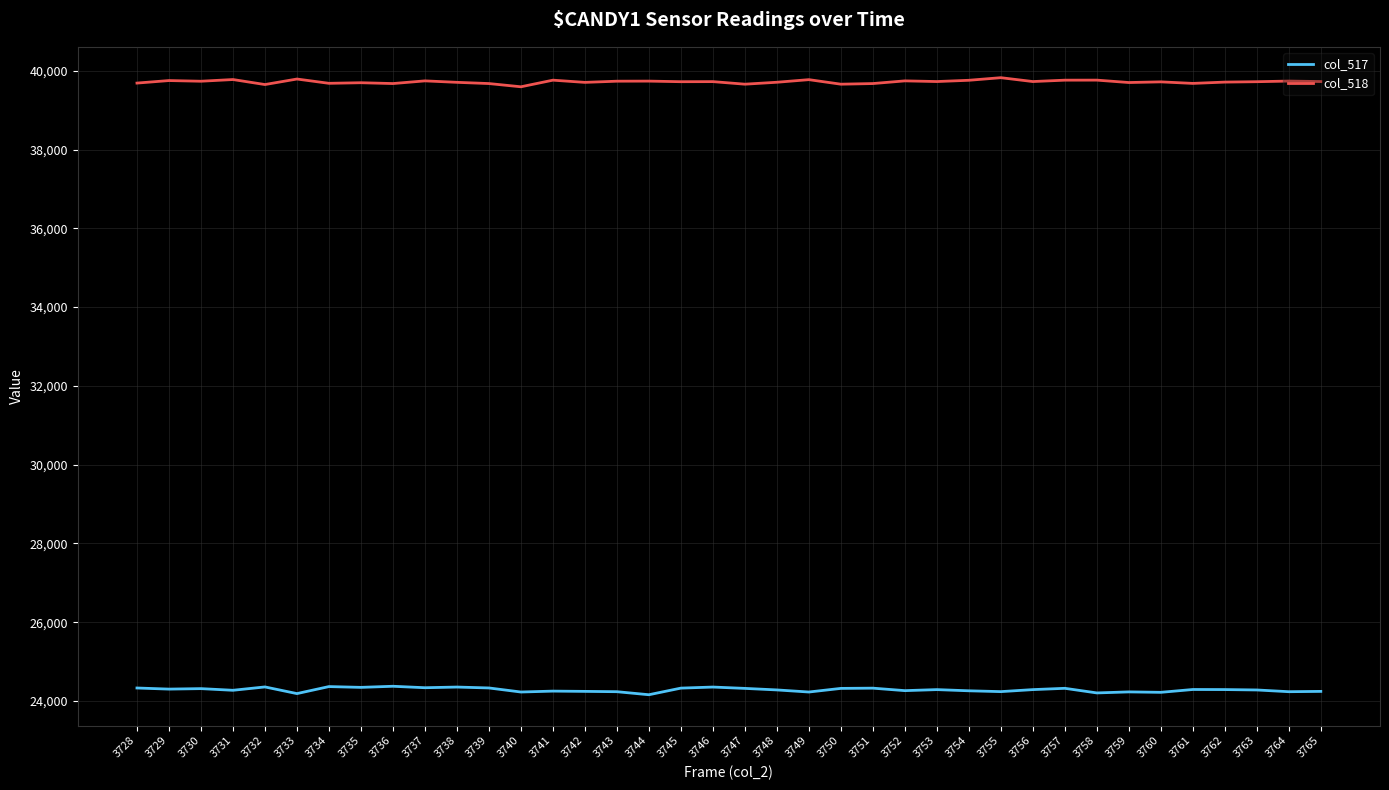

List the series in order of their peak value, lowest first.

col_517, col_518